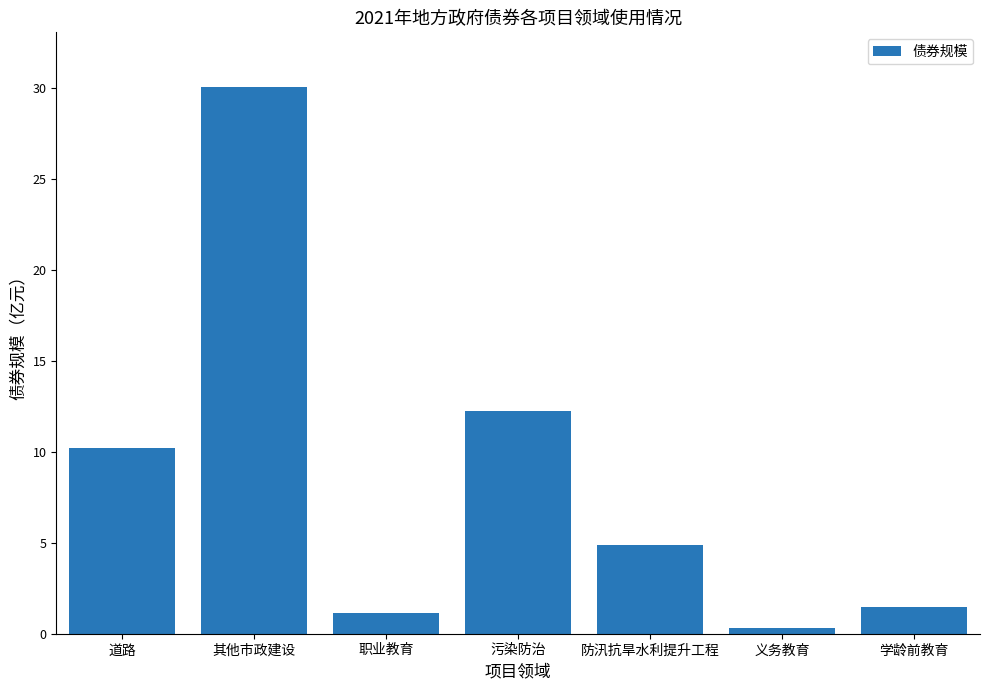

Which has a higher value, 其他市政建设 or 污染防治?

其他市政建设